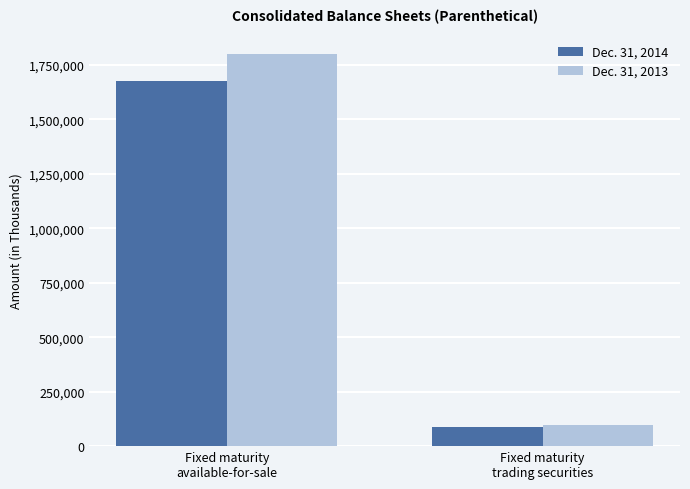

What is the difference between the maximum and minimum values in the Dec. 31, 2013 series?

1701929